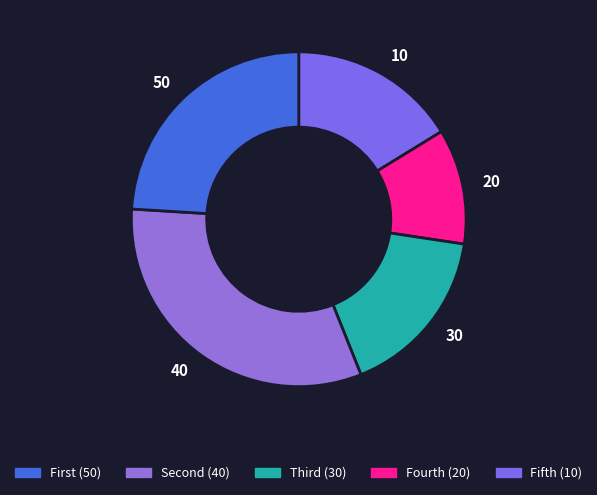

Do 20 and 10 together represent more than half of the pie?

No